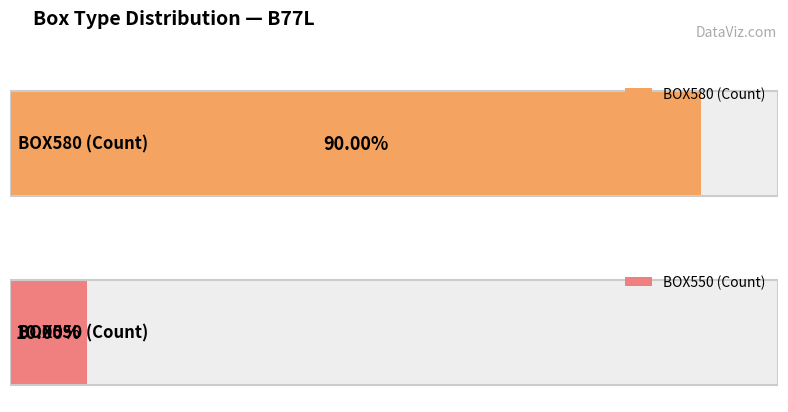

The chart shows a value of 1 at BOX550. True or false?

True